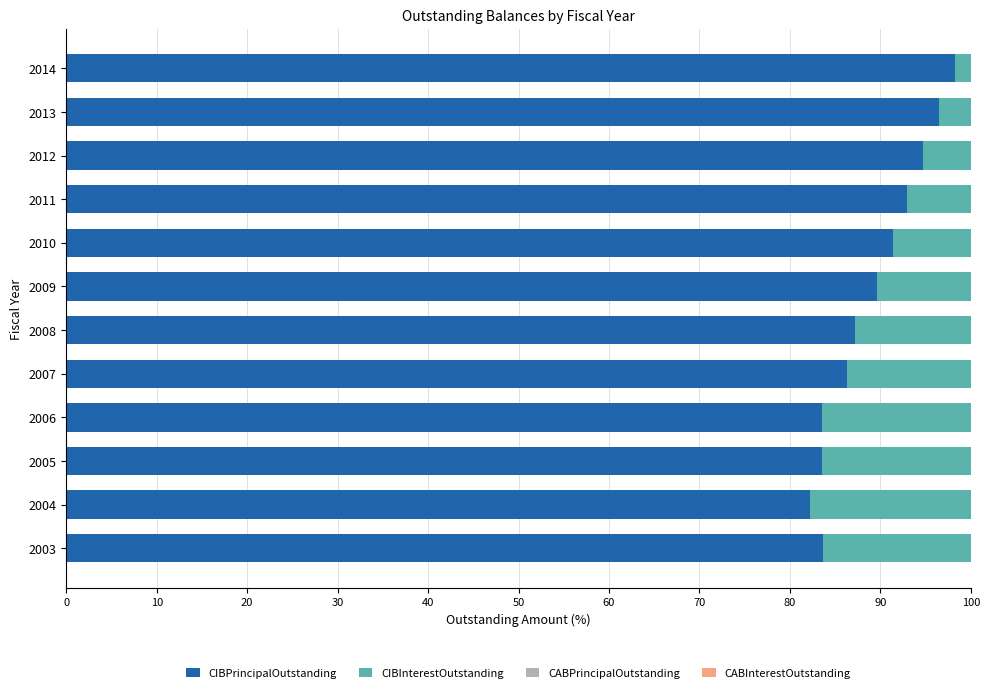

What is the total value across all series at 2008?

100.0